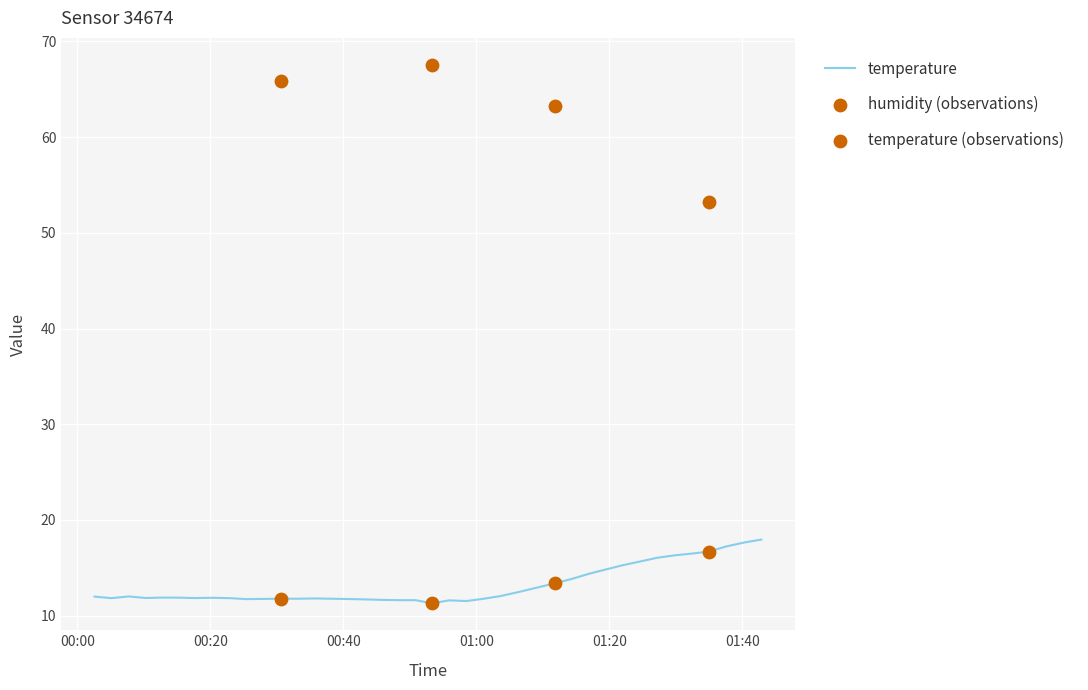

What is the minimum value for temperature?

11.3